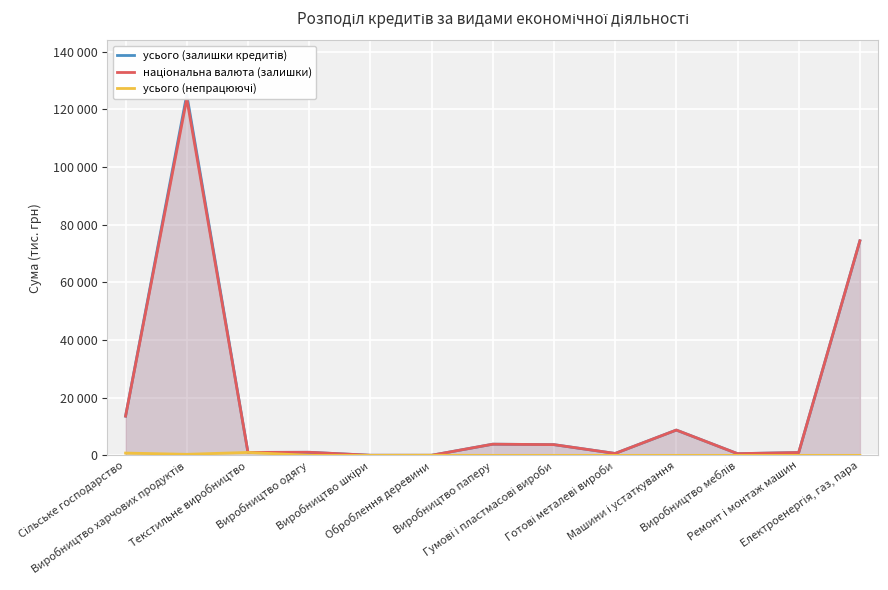

What is the value of the усього (залишки кредитів) point at the 12th from the left?

986.1